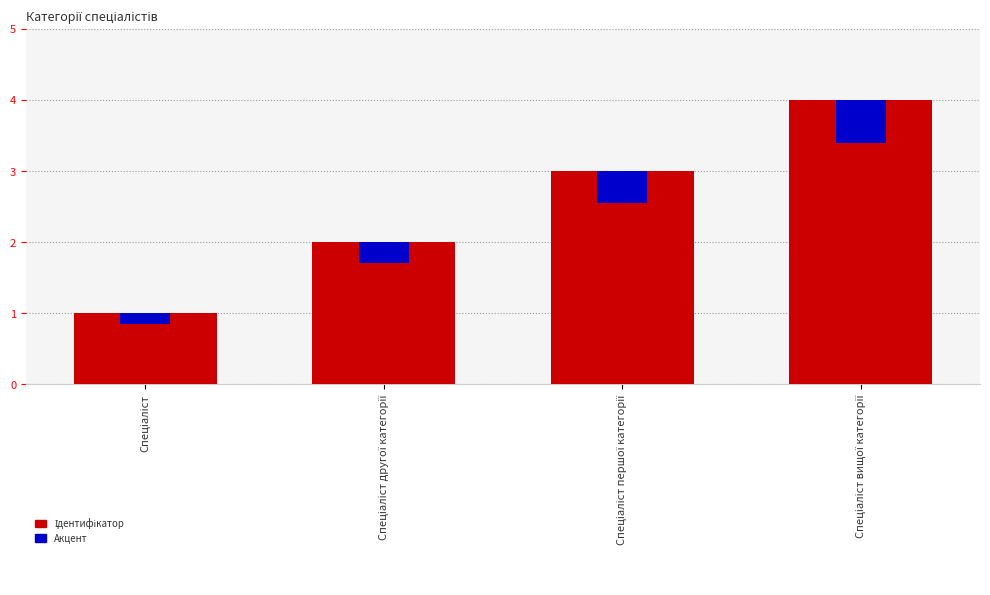

What is the average value of the Ідентифікатор series?

2.5